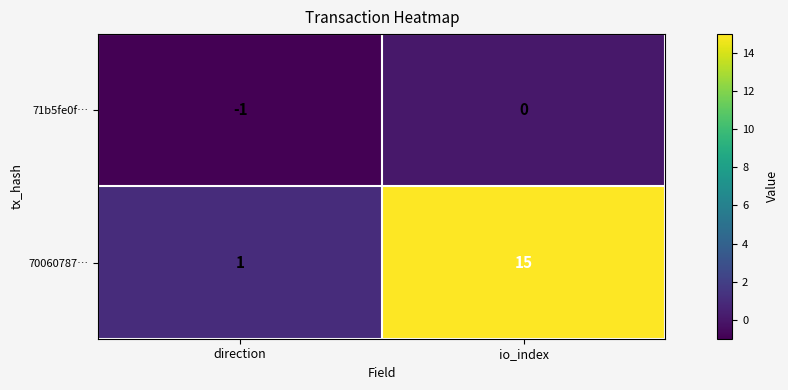

What is the approximate value of 70060787… at io_index, to the nearest 5?

15